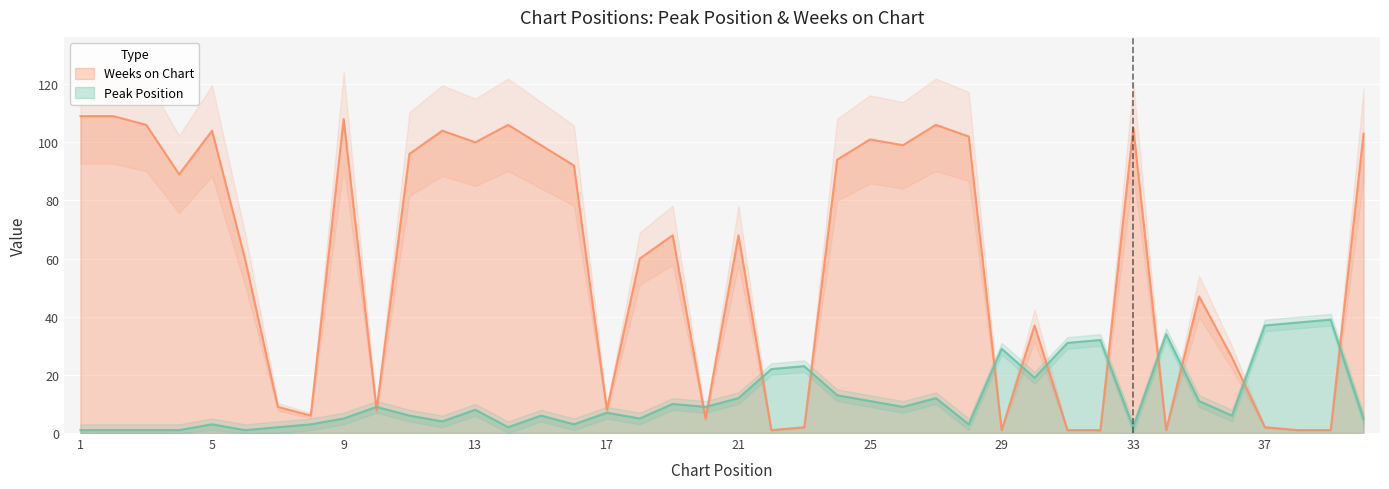

What is the value of the Peak Position point at the 22nd from the left?

22